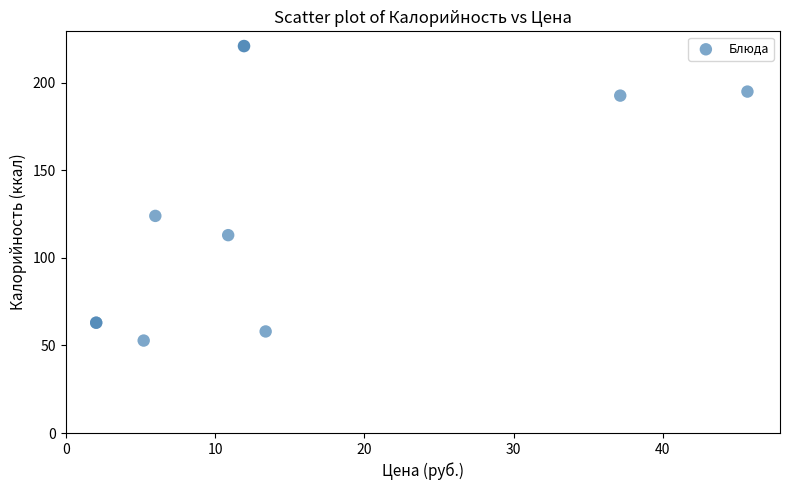

What Y value in the scatter plot is closest to 136?

124.0